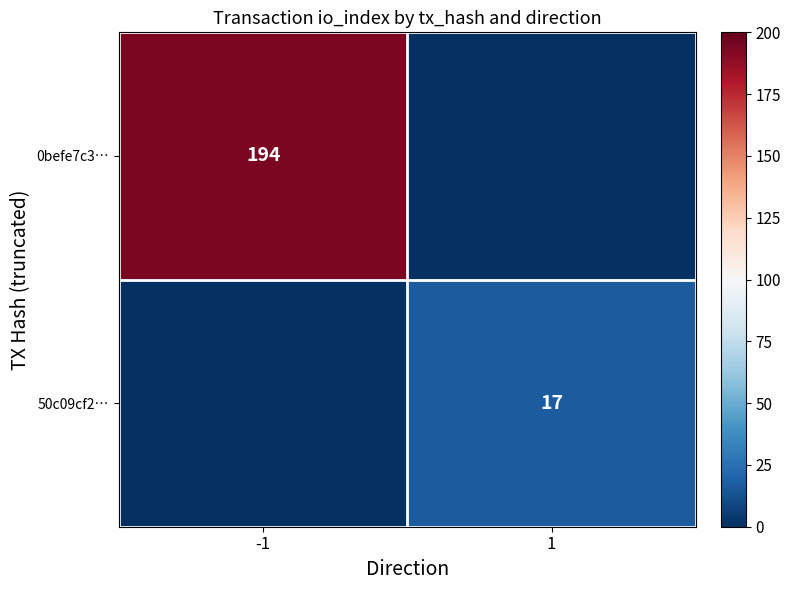

At which category is the sum across all series the highest?

-1